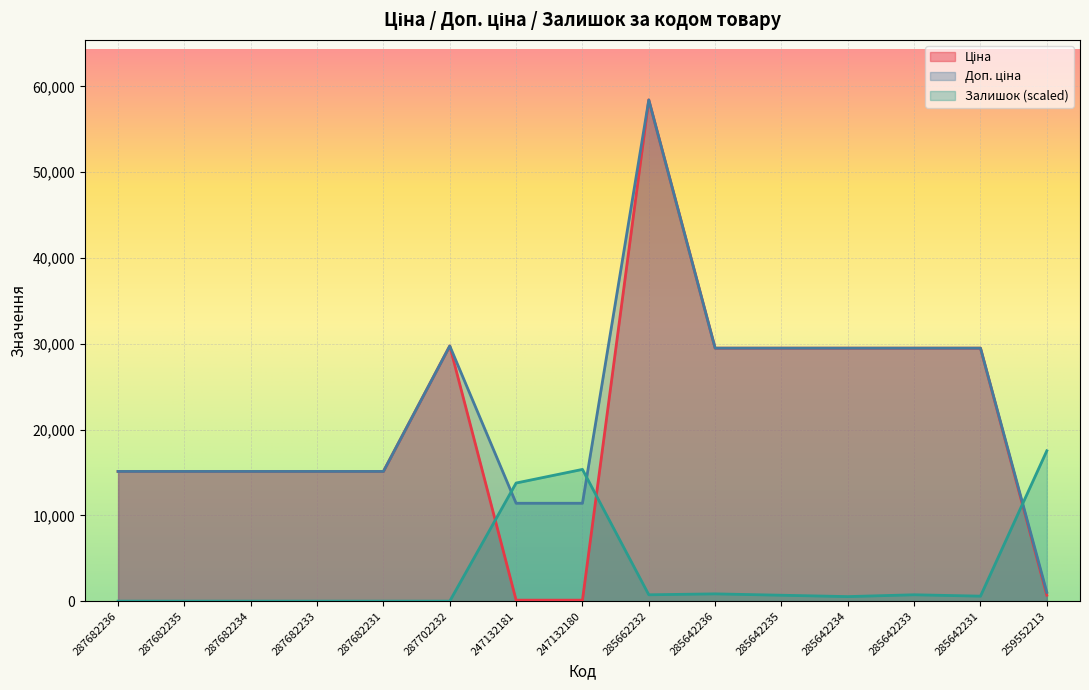

Does the chart display data point markers on the line(s)?

No